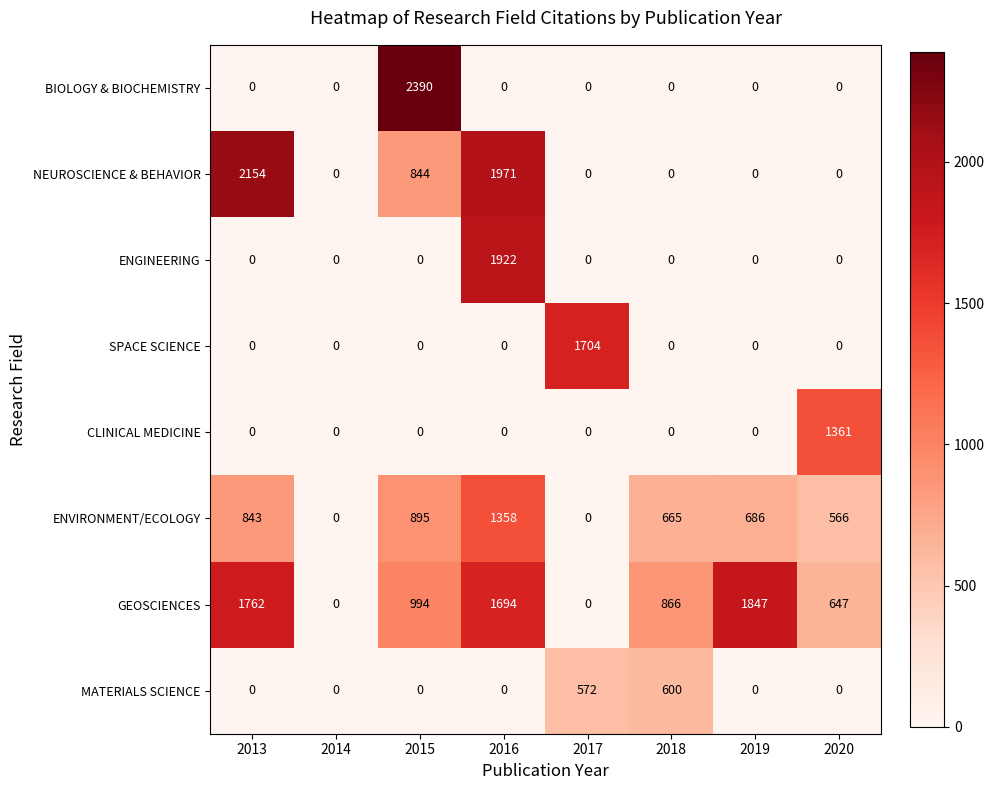

What is the difference between the maximum and minimum values in the ENVIRONMENT/ECOLOGY series?

1358